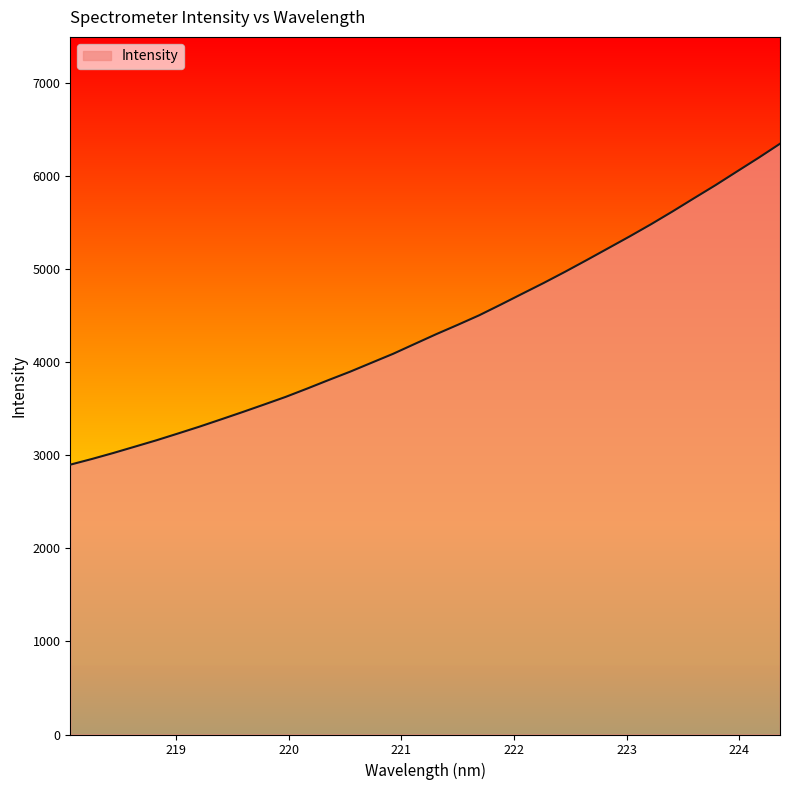

What is the greatest value displayed?

6351.4